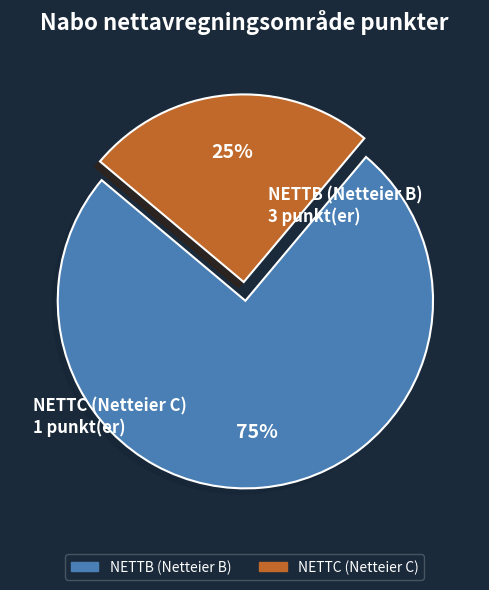

How many slices are in this pie chart?

2